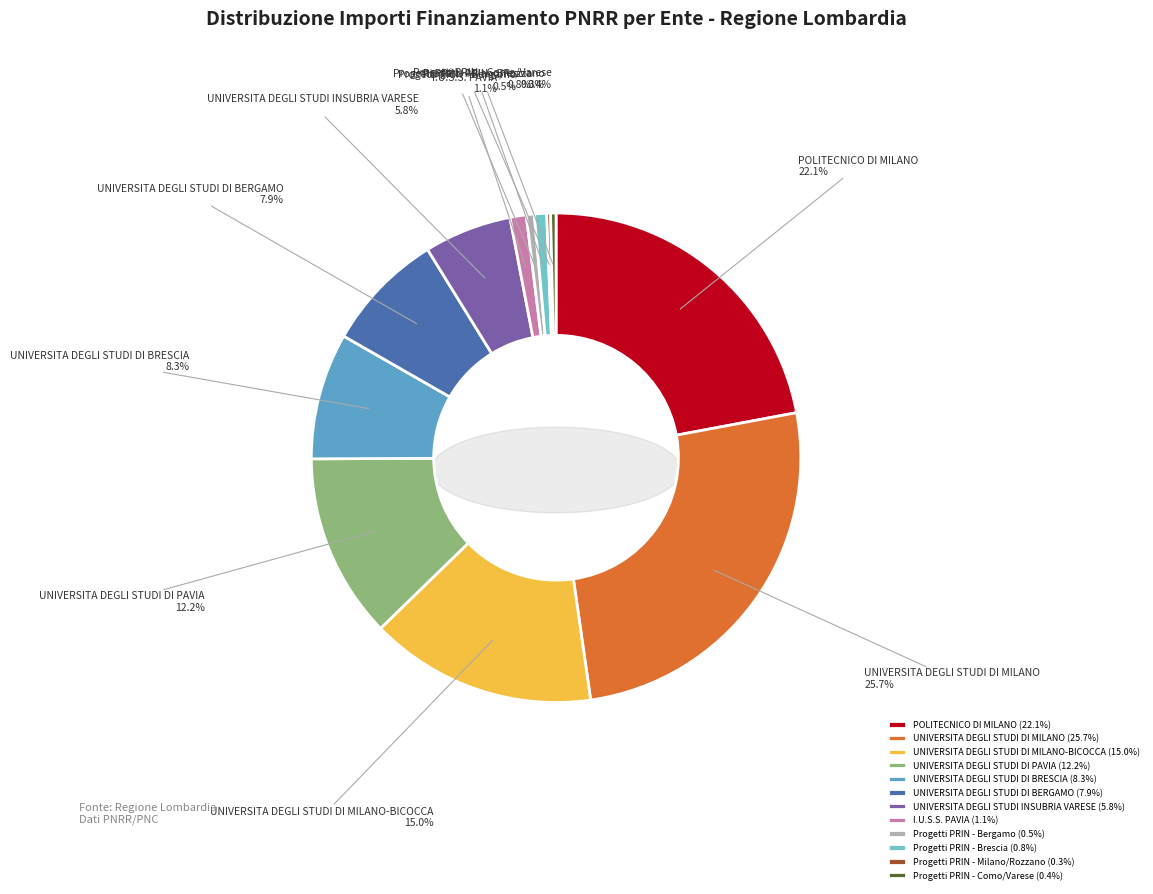

What percentage do UNIVERSITA DEGLI STUDI DI MILANO-BICOCCA and UNIVERSITA DEGLI STUDI INSUBRIA VARESE together represent?

20.8%